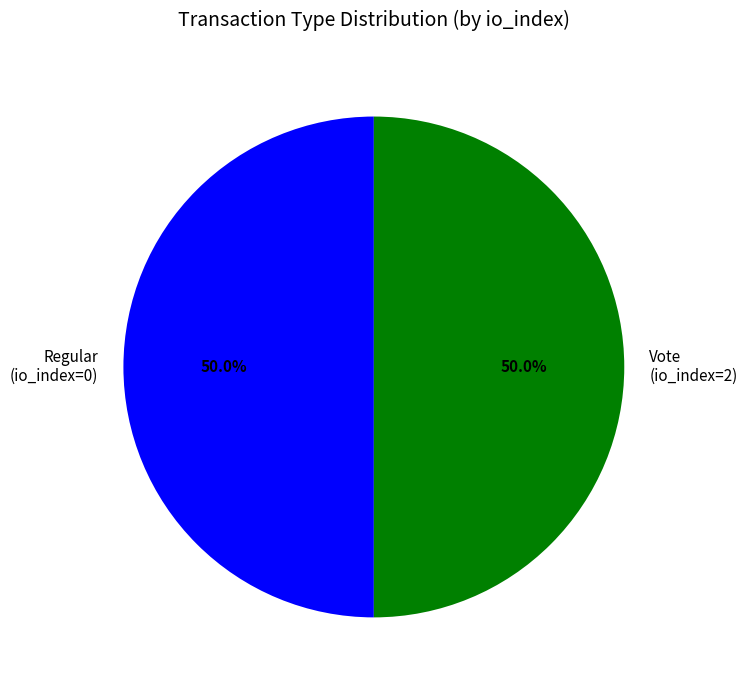

Combined, what portion of the pie is Vote (io_index=2) and Regular (io_index=0)?

100.0%